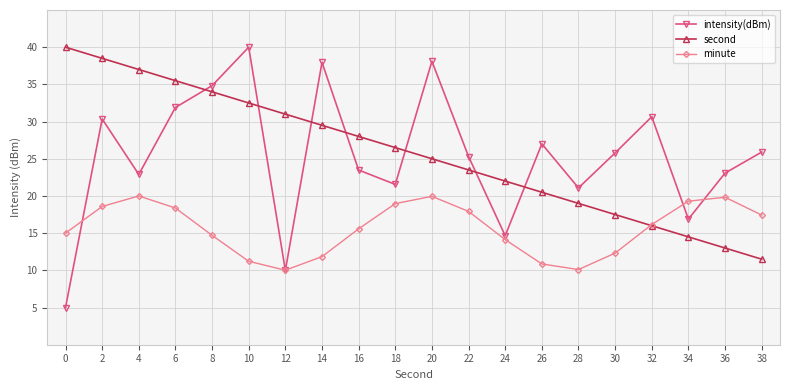

How many categories are shown in the chart?

20